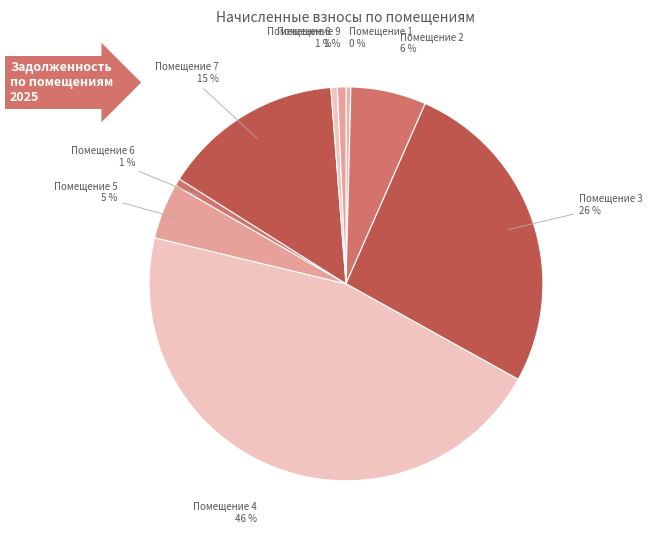

How many segments does this pie chart have?

9